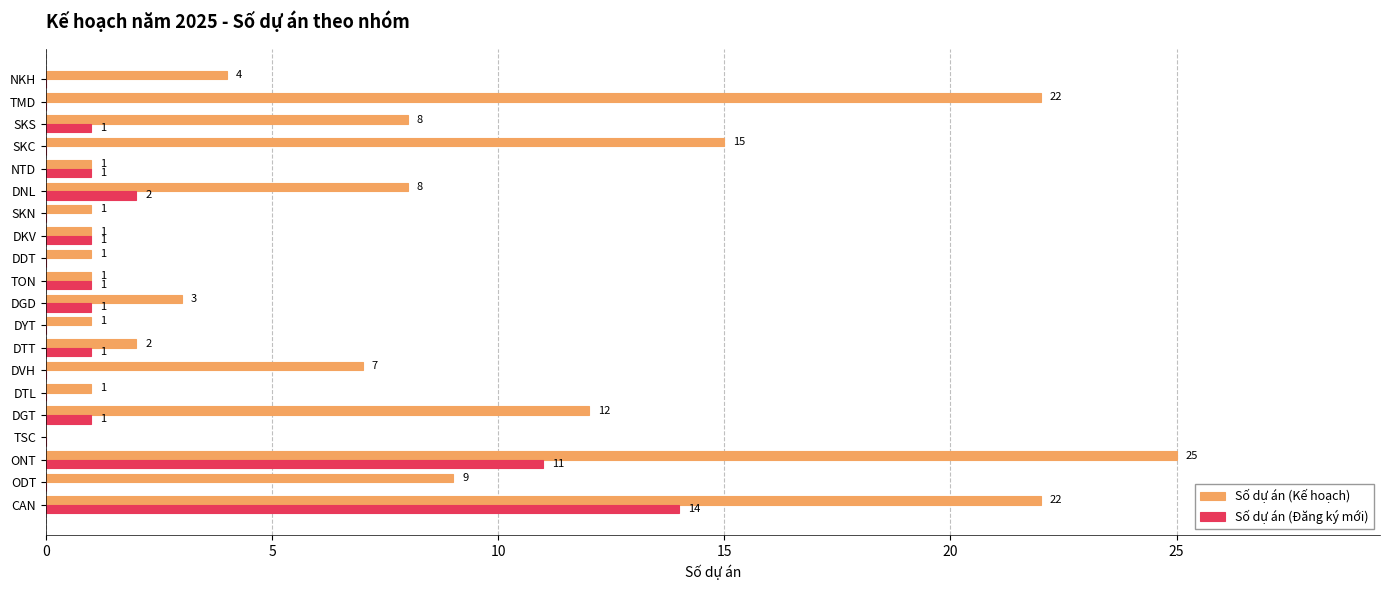

At which label is Số dự án (Đăng ký mới) closest to 7?

ONT